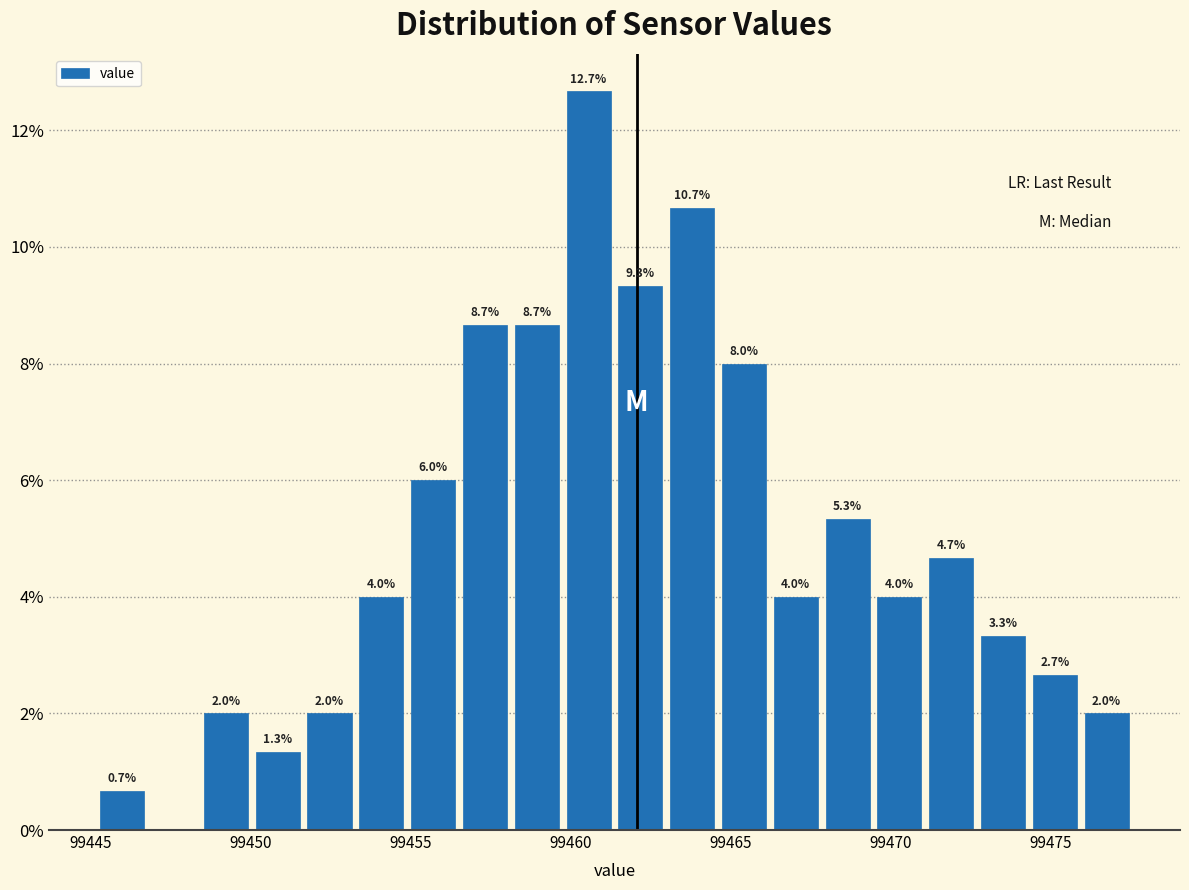

Around what value on the x-axis is the tallest bar? Give the approximate position of its centre, as read against the axis.

99460.5